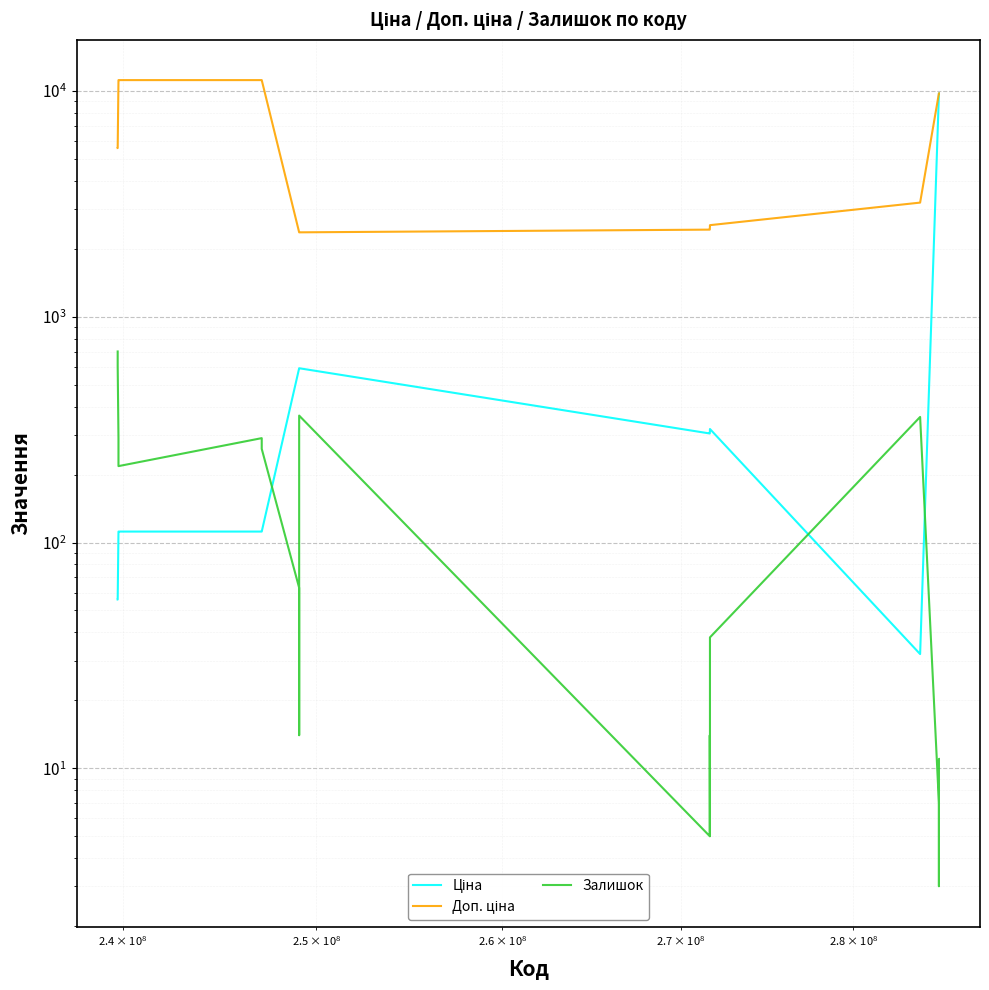

How many data points in Ціна are less than 318?

10